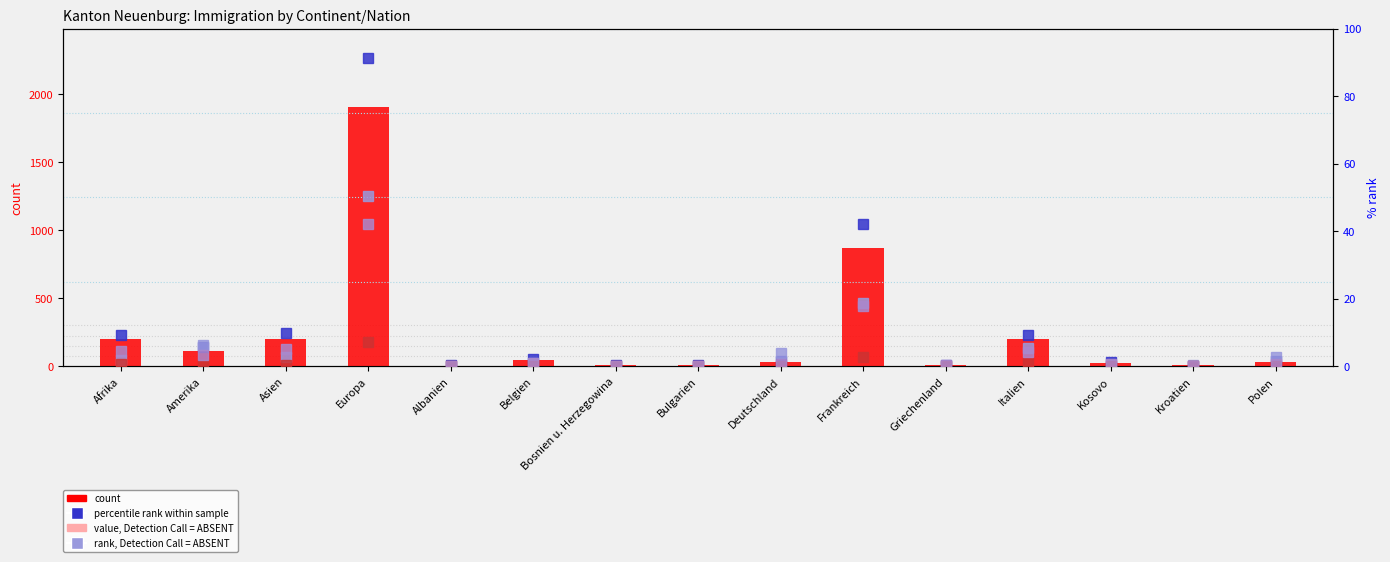

What is the label of the 6th bar from the left?

Belgien